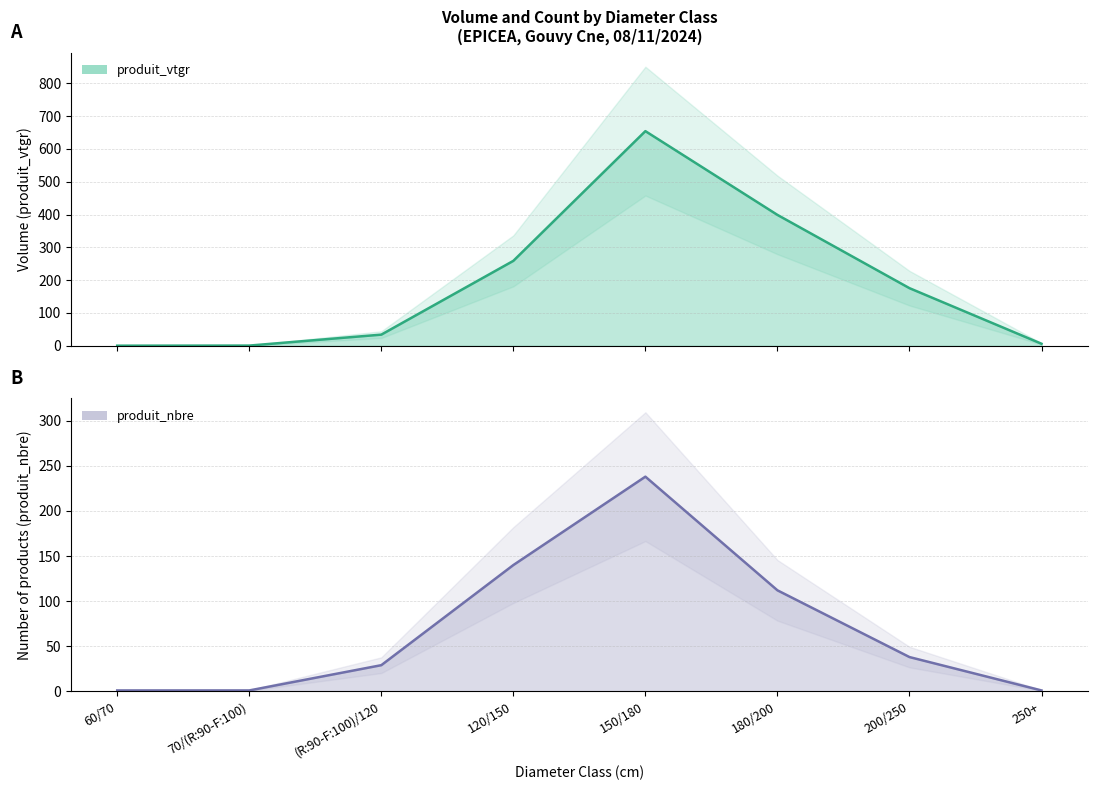

What is the spread (max minus min) of values at 180/200?

286.8